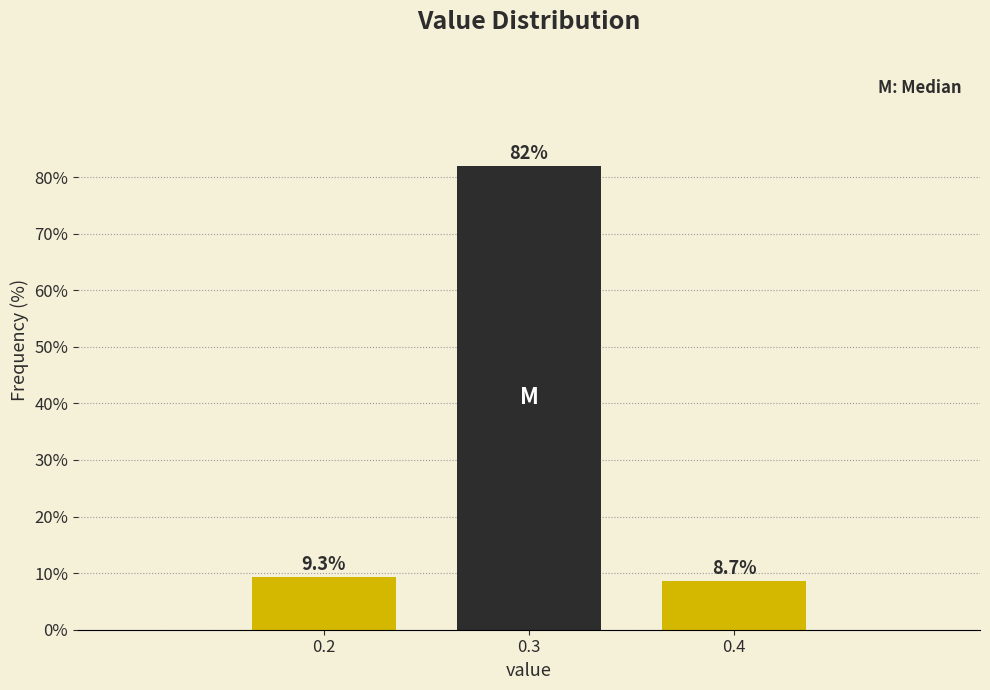

Reading right to left, list all the values displayed in this chart.

8.7	82.0	9.3